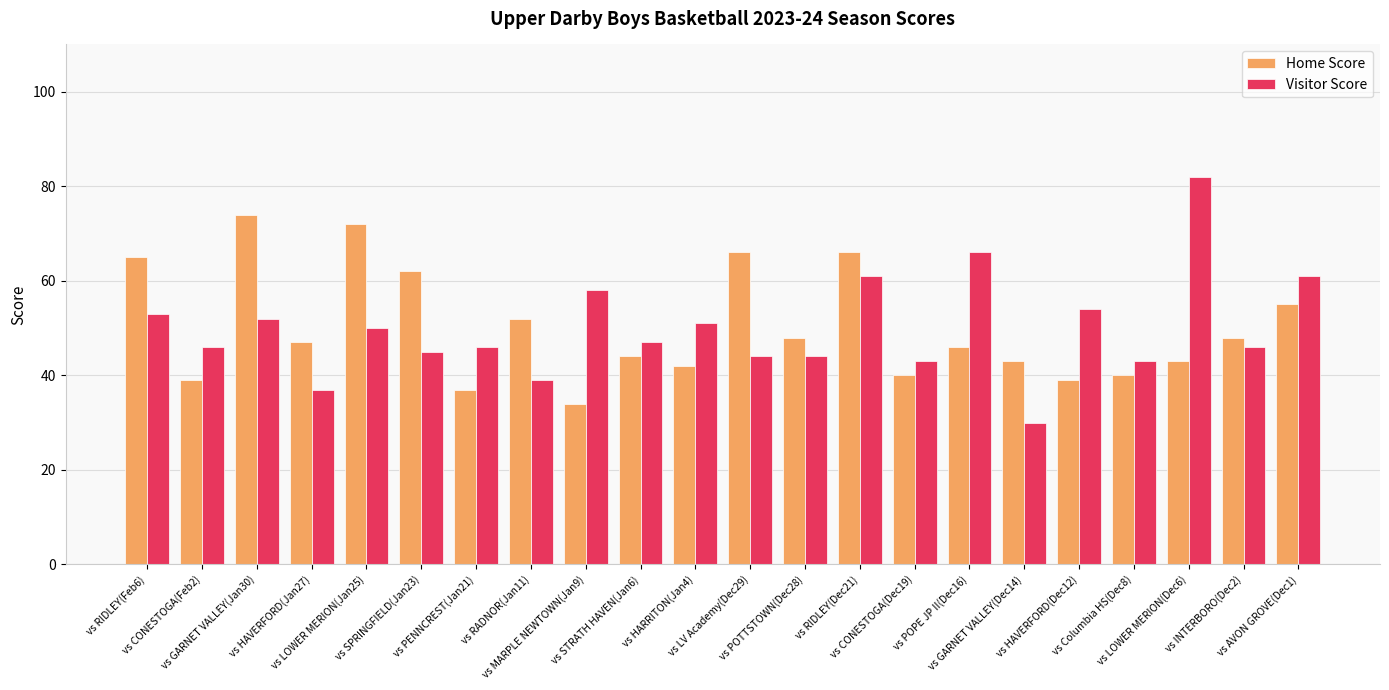

Count the number of data series in this chart.

2